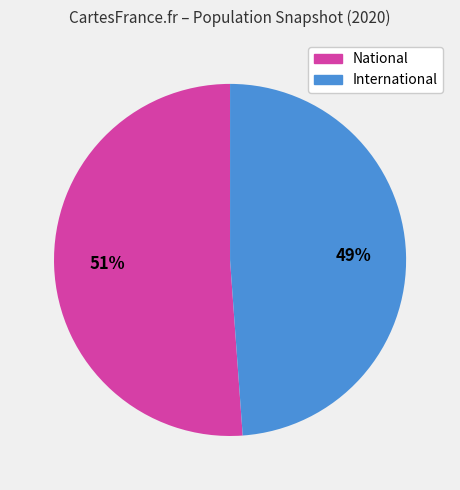

What is the majority slice?

National